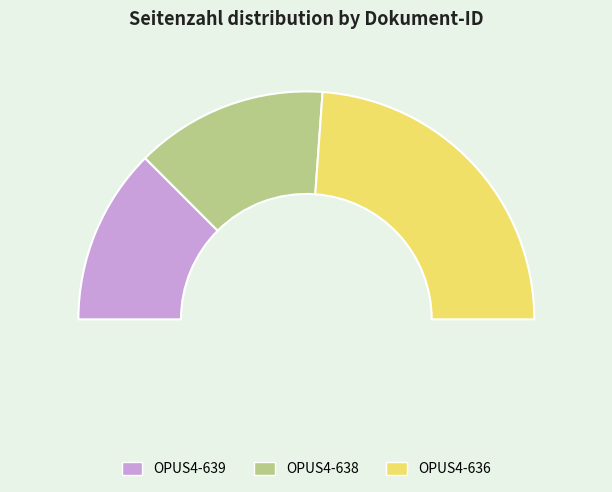

True or false: OPUS4-636 accounts for 56% of the total.

False